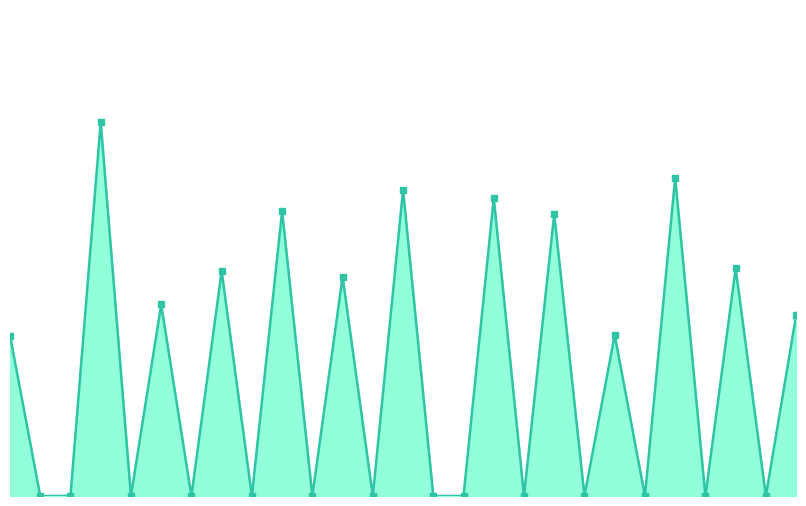

How many lines are shown in the chart?

1